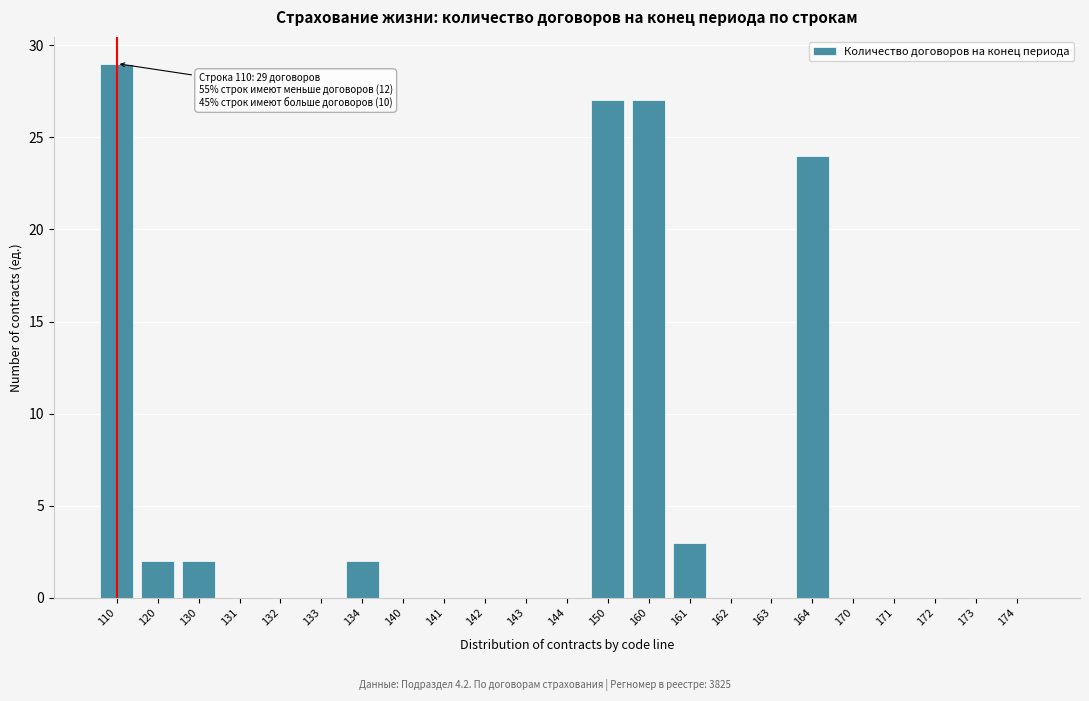

Reading right to left, transcribe all the data shown in this chart.

174=0	173=0	172=0	171=0	170=0	164=24	163=0	162=0	161=3	160=27	150=27	144=0	143=0	142=0	141=0	140=0	134=2	133=0	132=0	131=0	130=2	120=2	110=29